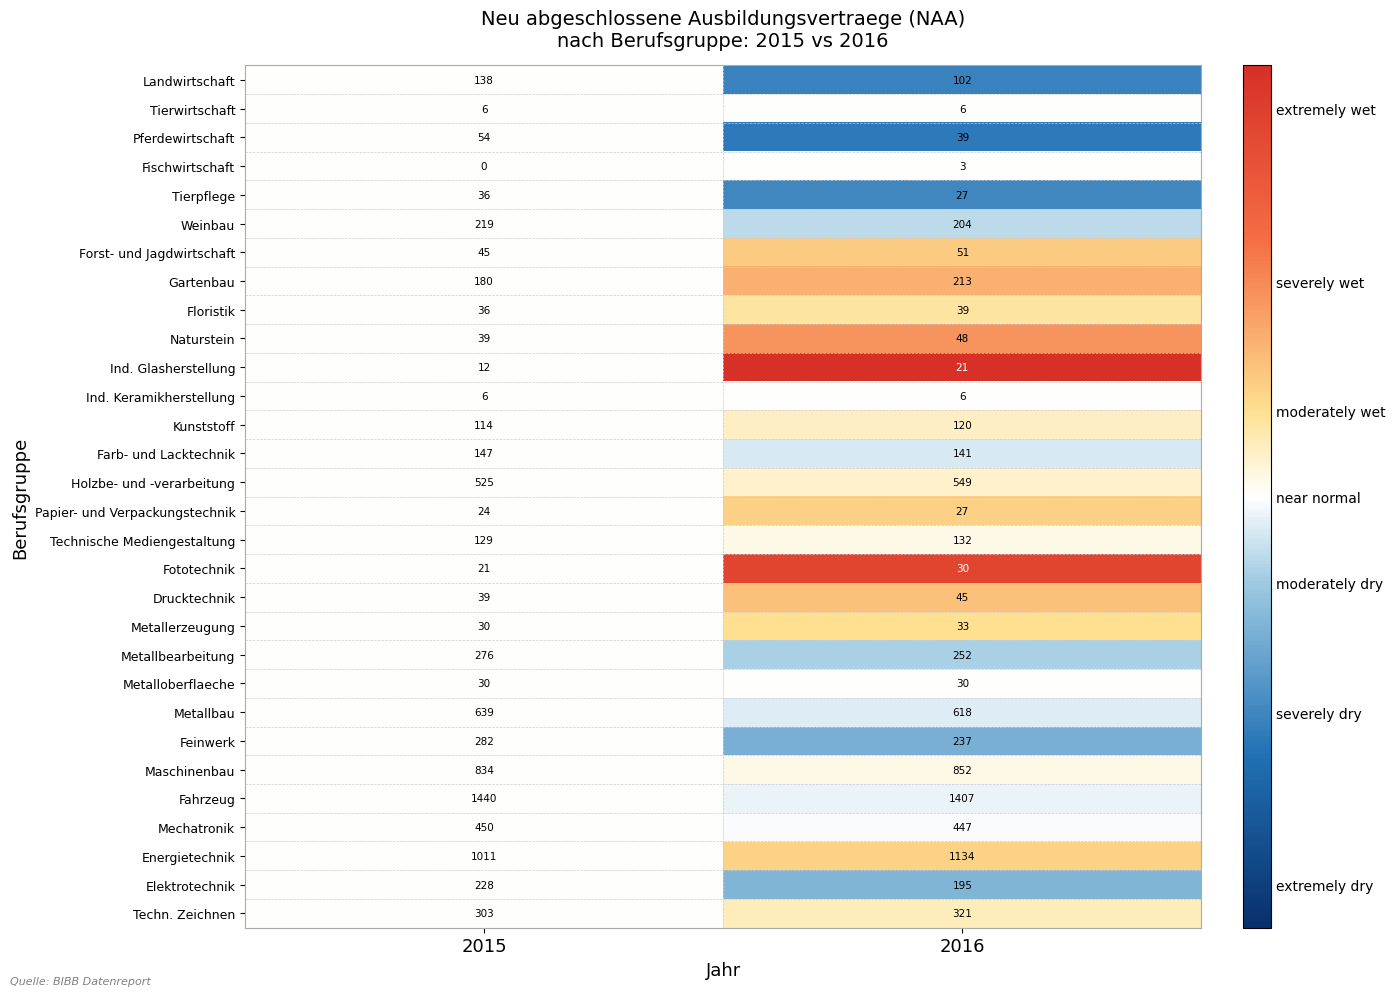

Rank the categories by Forst- und Jagdwirtschaft value from lowest to highest.

2015, 2016